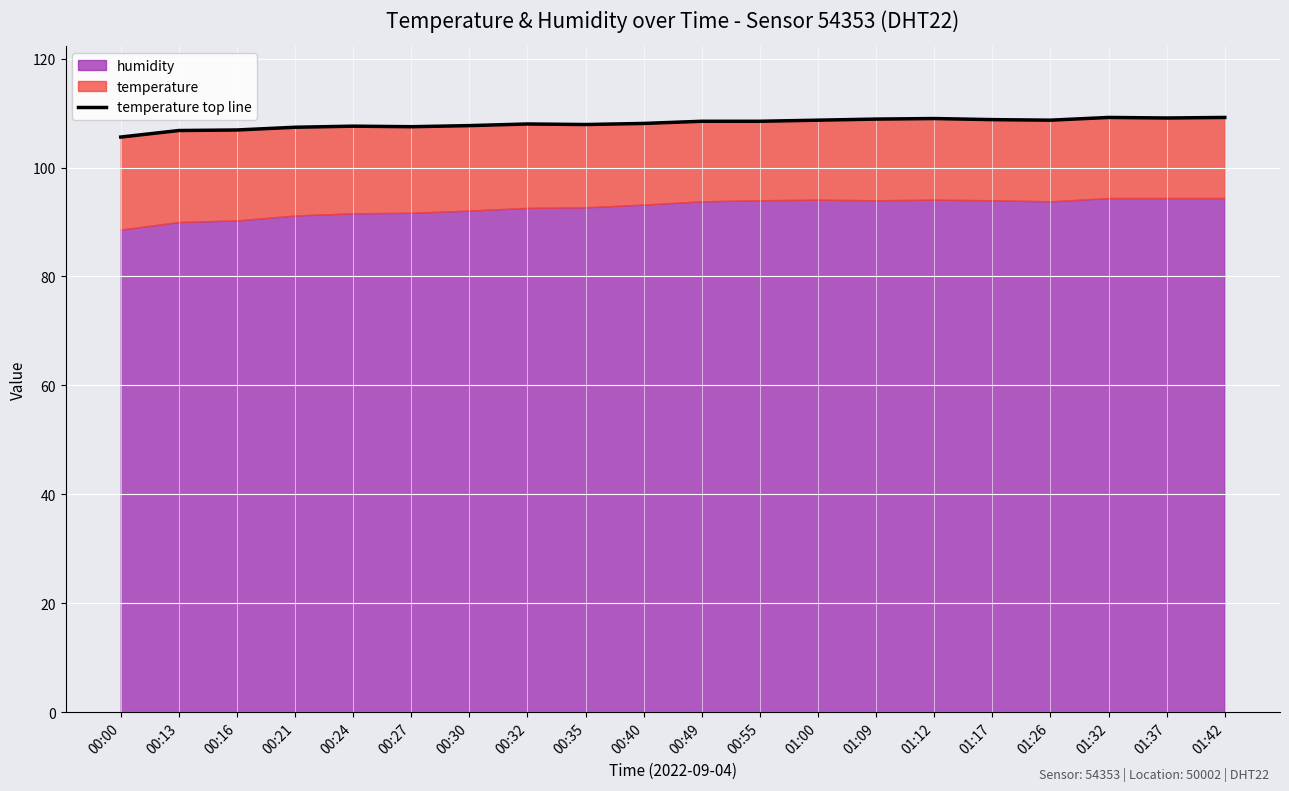

What is the label of the 13th point from the right?

00:32